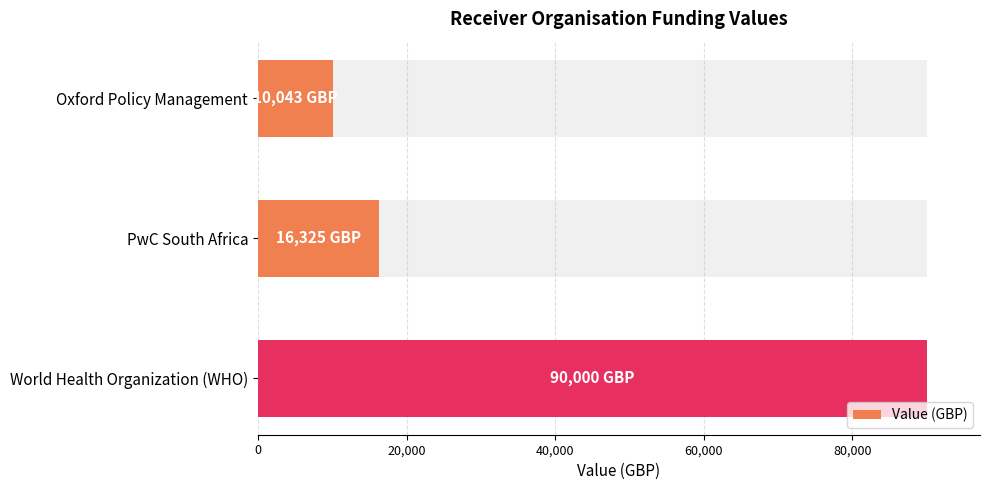

What position from the right is Oxford Policy Management?

3